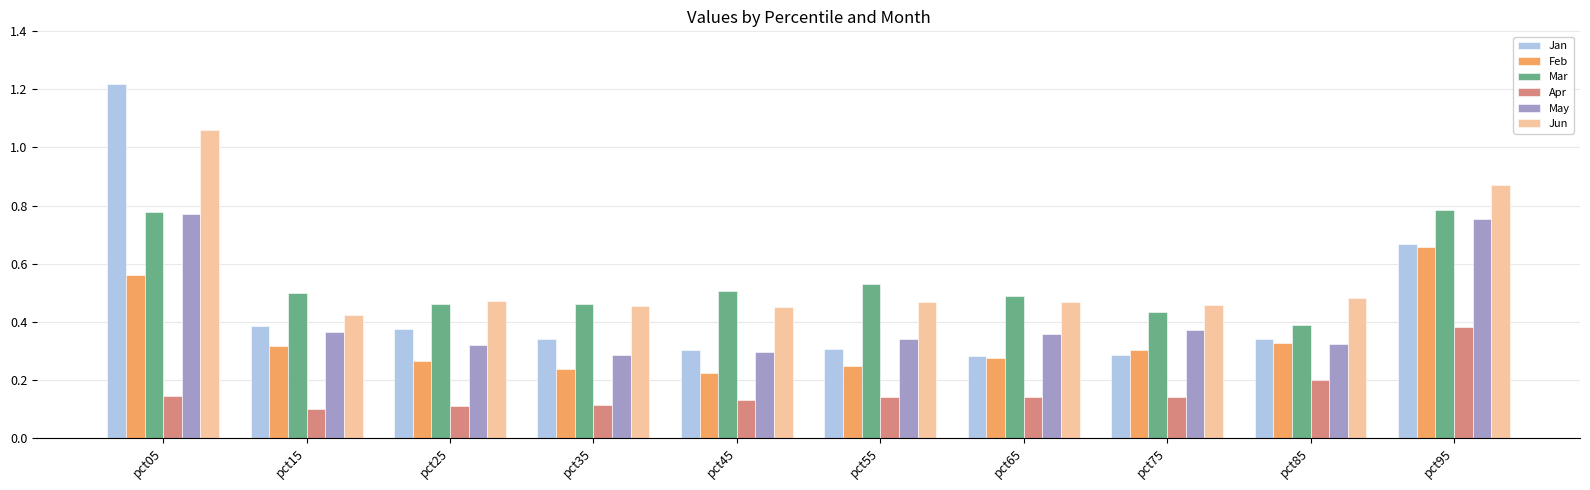

Count the May values in the range 0 to 1.

10